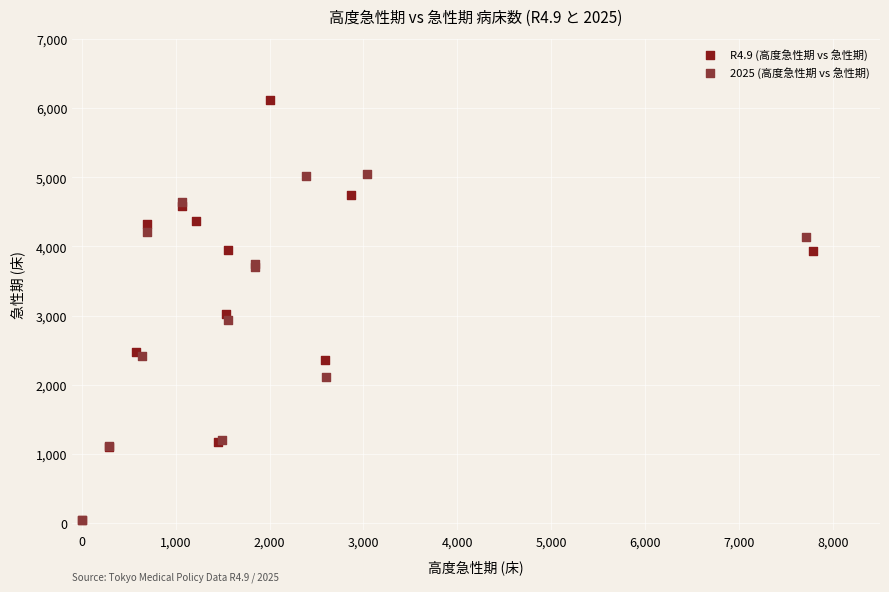

Which series has the largest Y range (max minus min)?

R4.9 (高度急性期 vs 急性期)